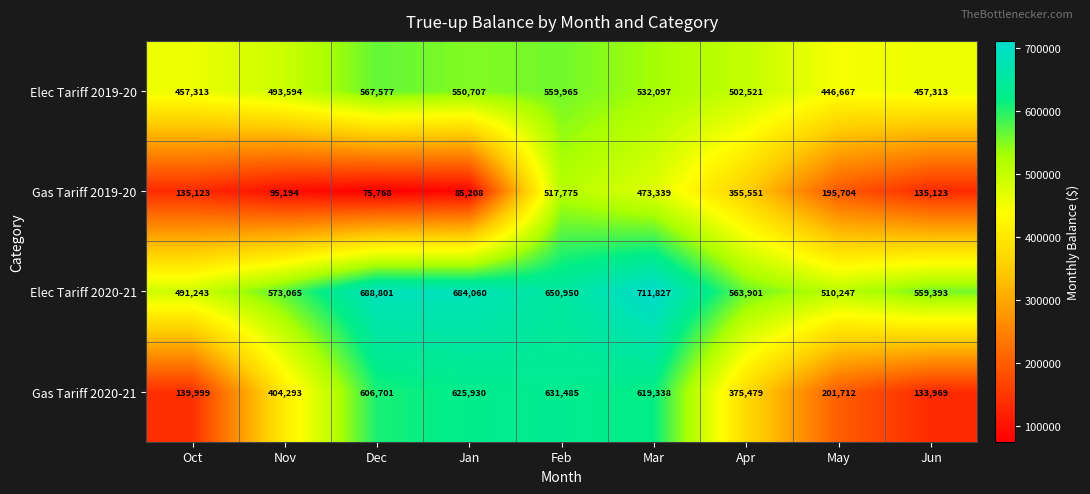

What is the lowest value of the Elec Tariff 2020-21 series?

491243